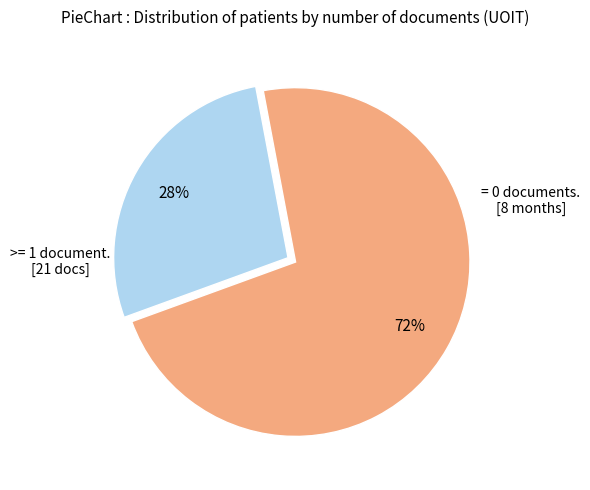

Count the number of slices in the pie.

2